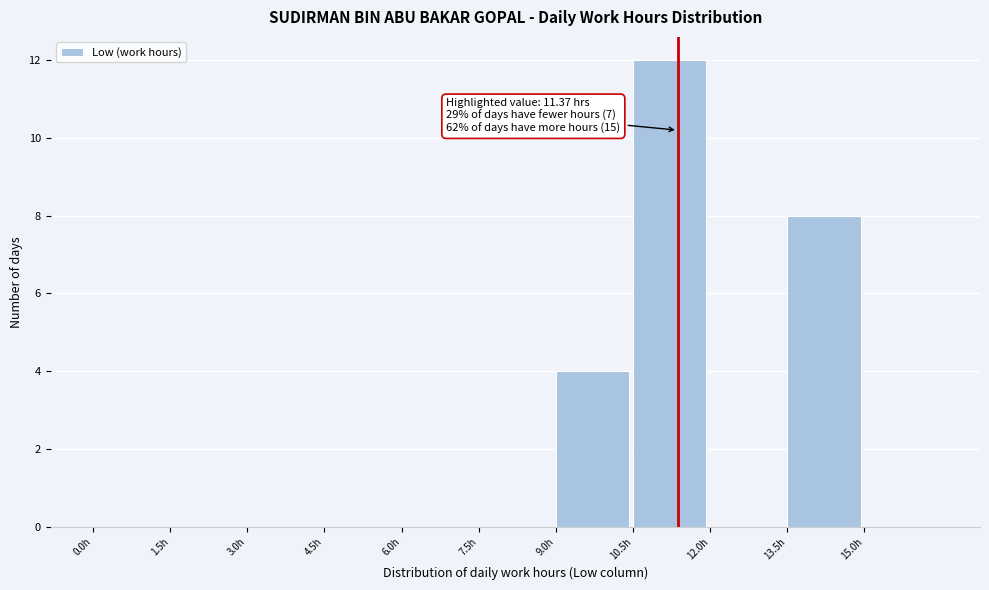

Over which range of the x-axis is the bar tallest?

10.5 to 12.0